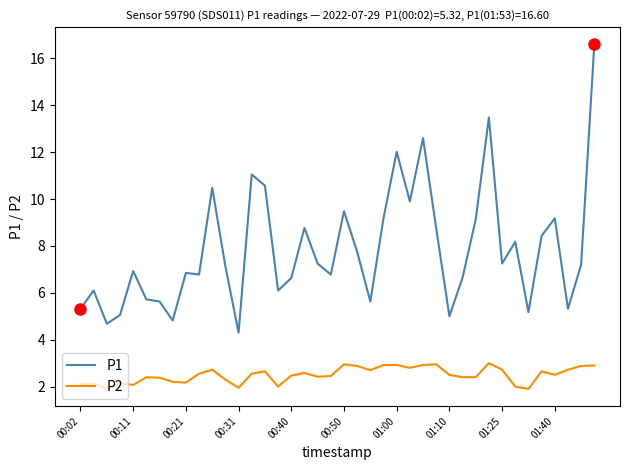

Which series has the widest spread of values?

P1